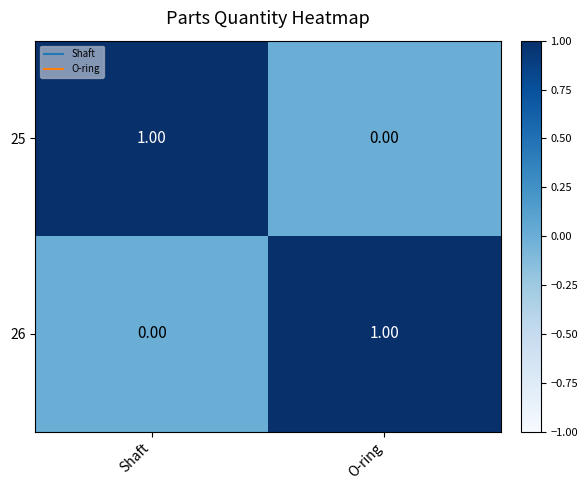

Is the value of 26 at Shaft greater than the value of 25 at Shaft?

No